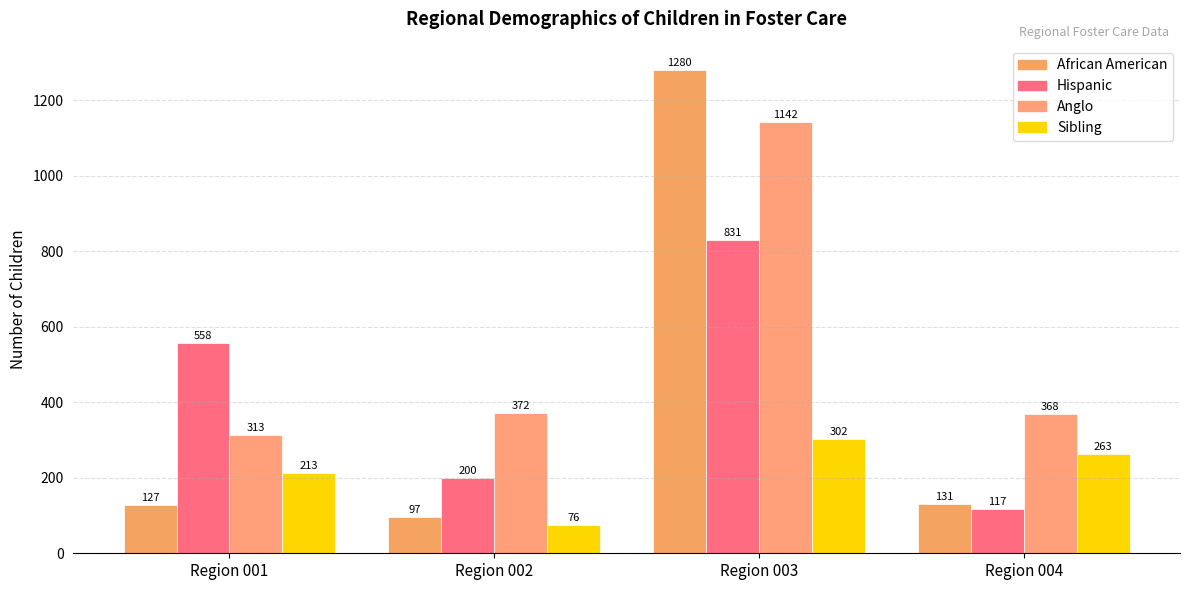

Read the Hispanic value at Region 003.

831